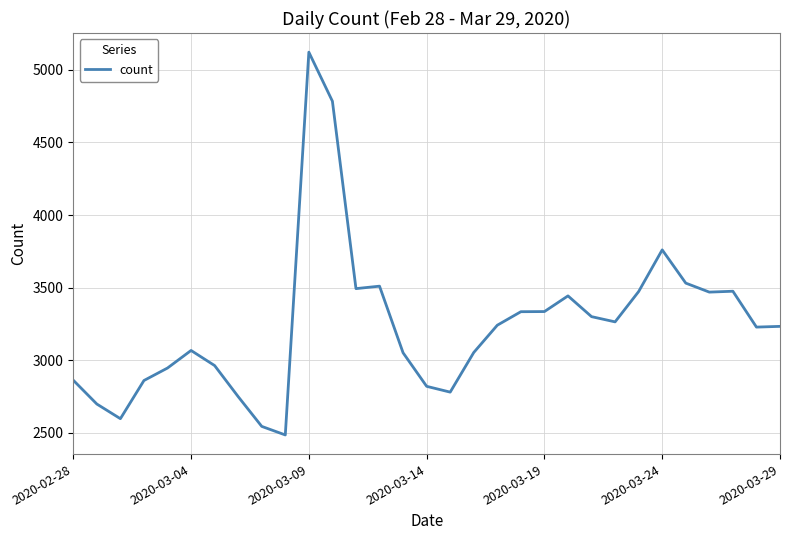

What is the minimum value shown in the chart?

2485